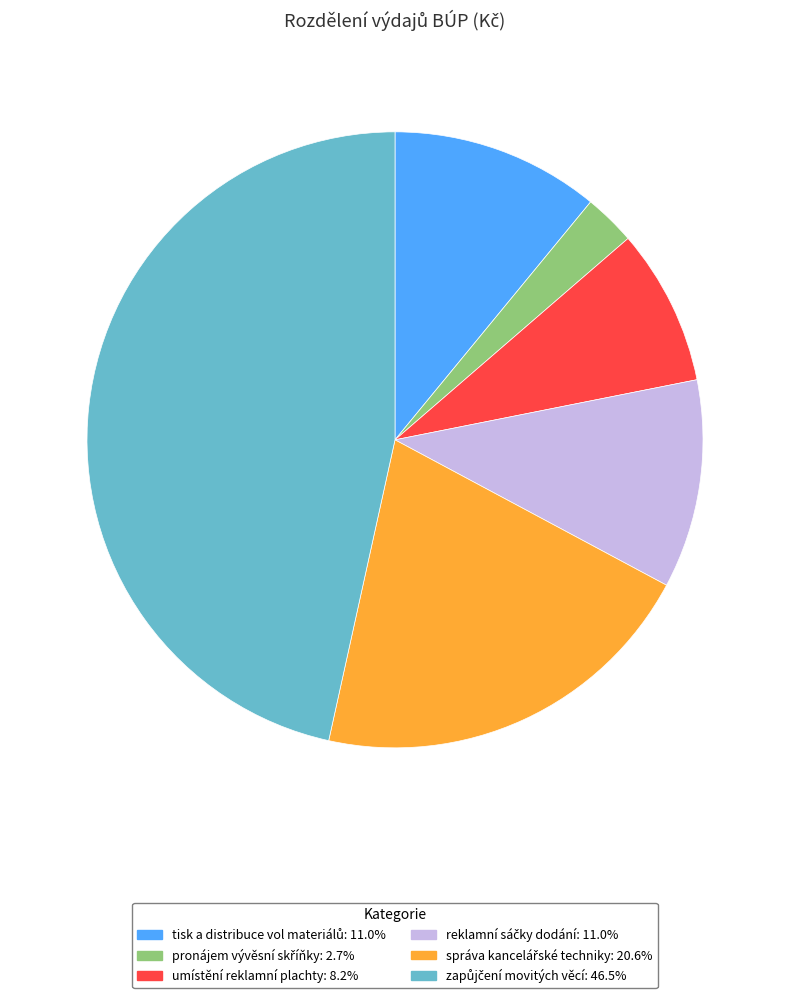

Is there any slice that represents more than half of the pie?

No